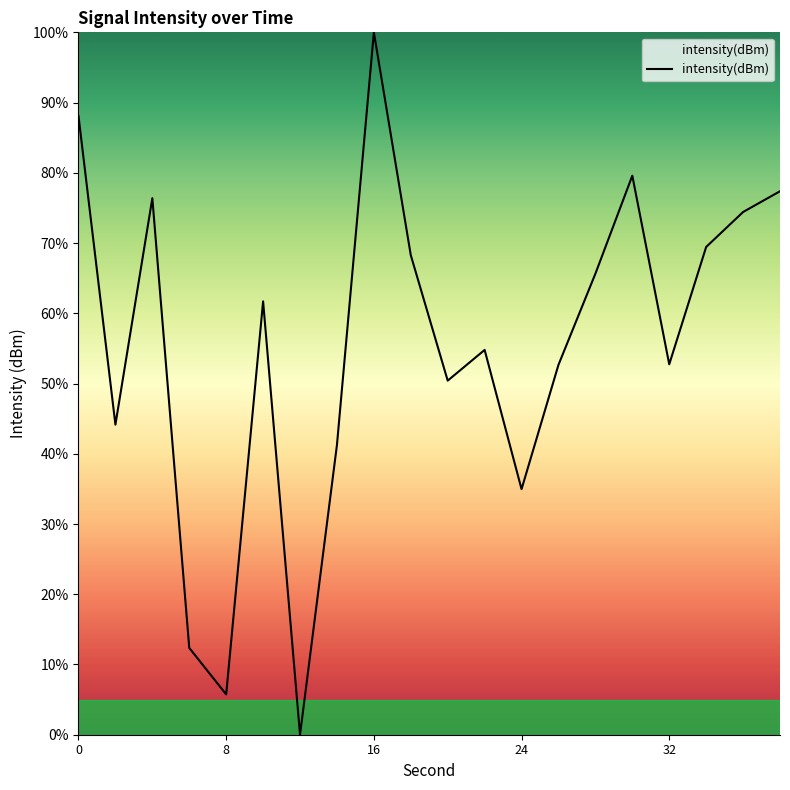

What is the difference between the maximum and minimum values?

100.0